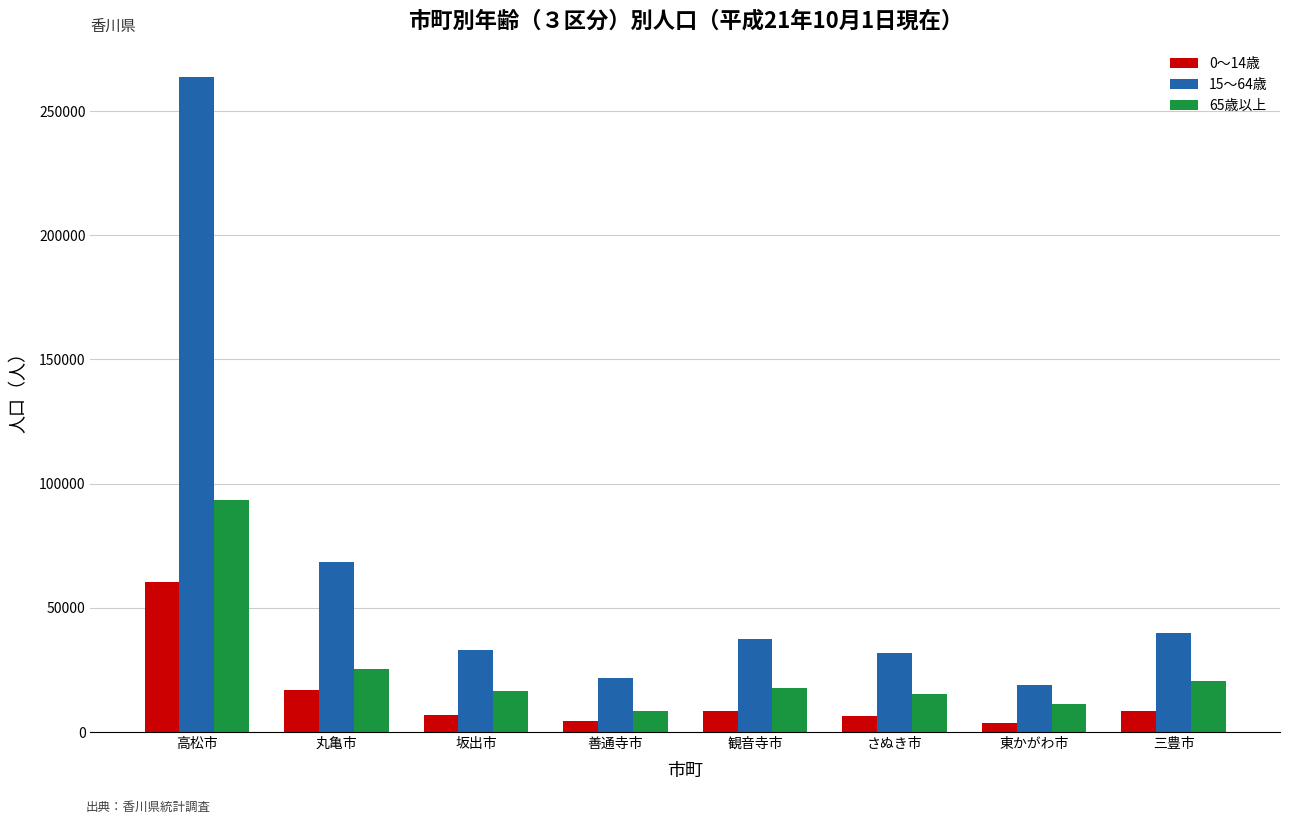

The value of 65歳以上 at さぬき市 is 15431. True or false?

True